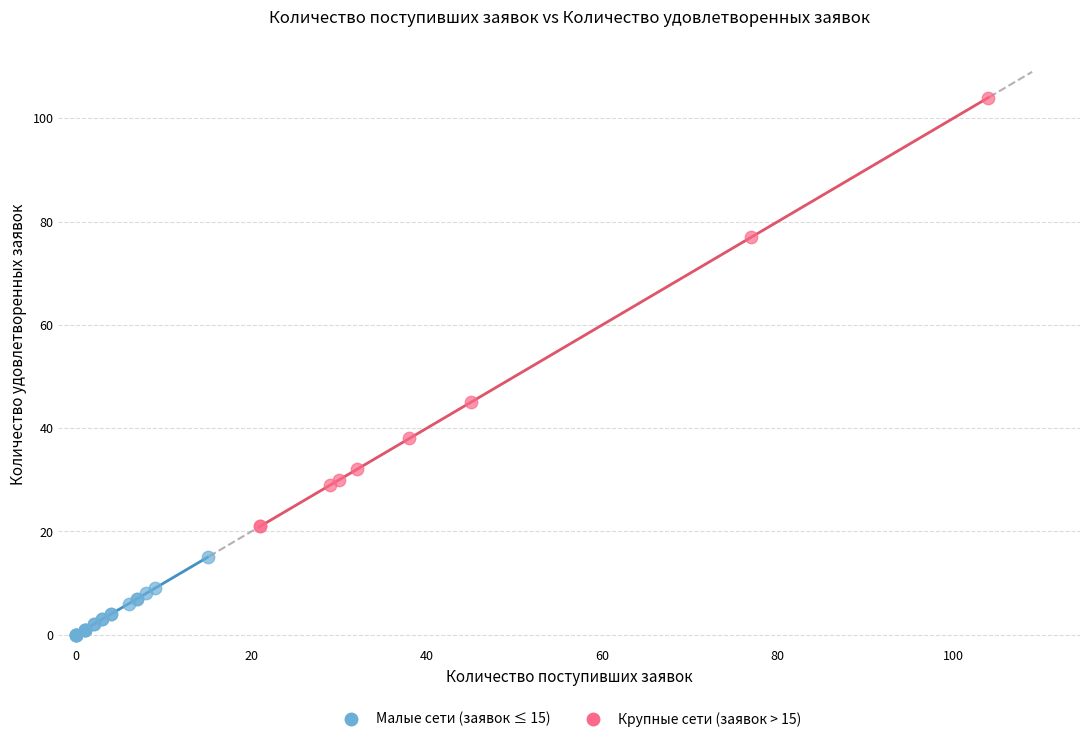

Which series reaches the maximum Y coordinate?

Крупные сети (заявок > 15)